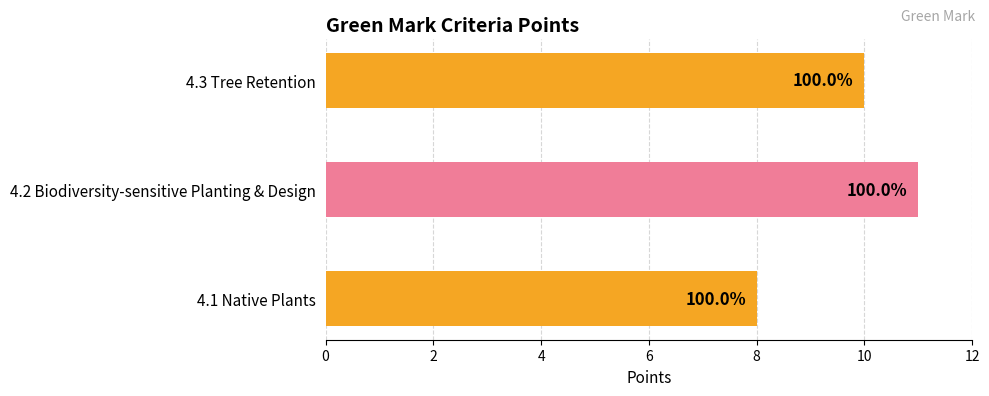

At which label is the value closest to 9?

4.1 Native Plants